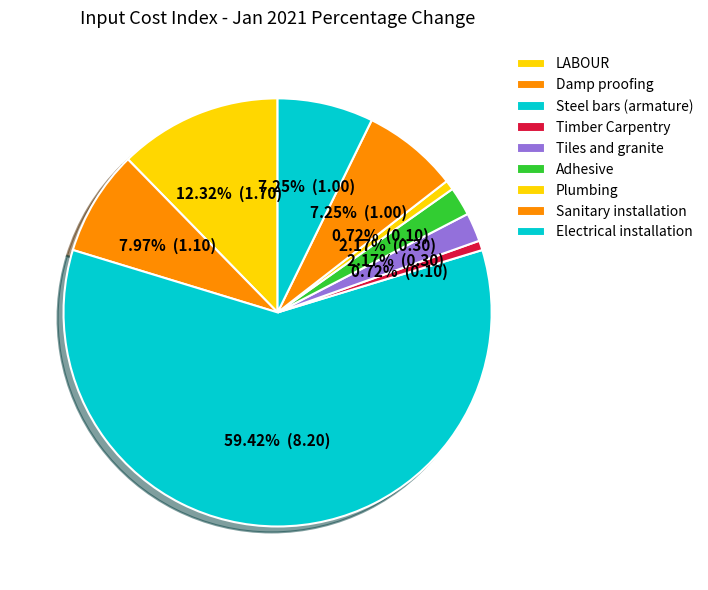

How many slices are in this pie chart?

9